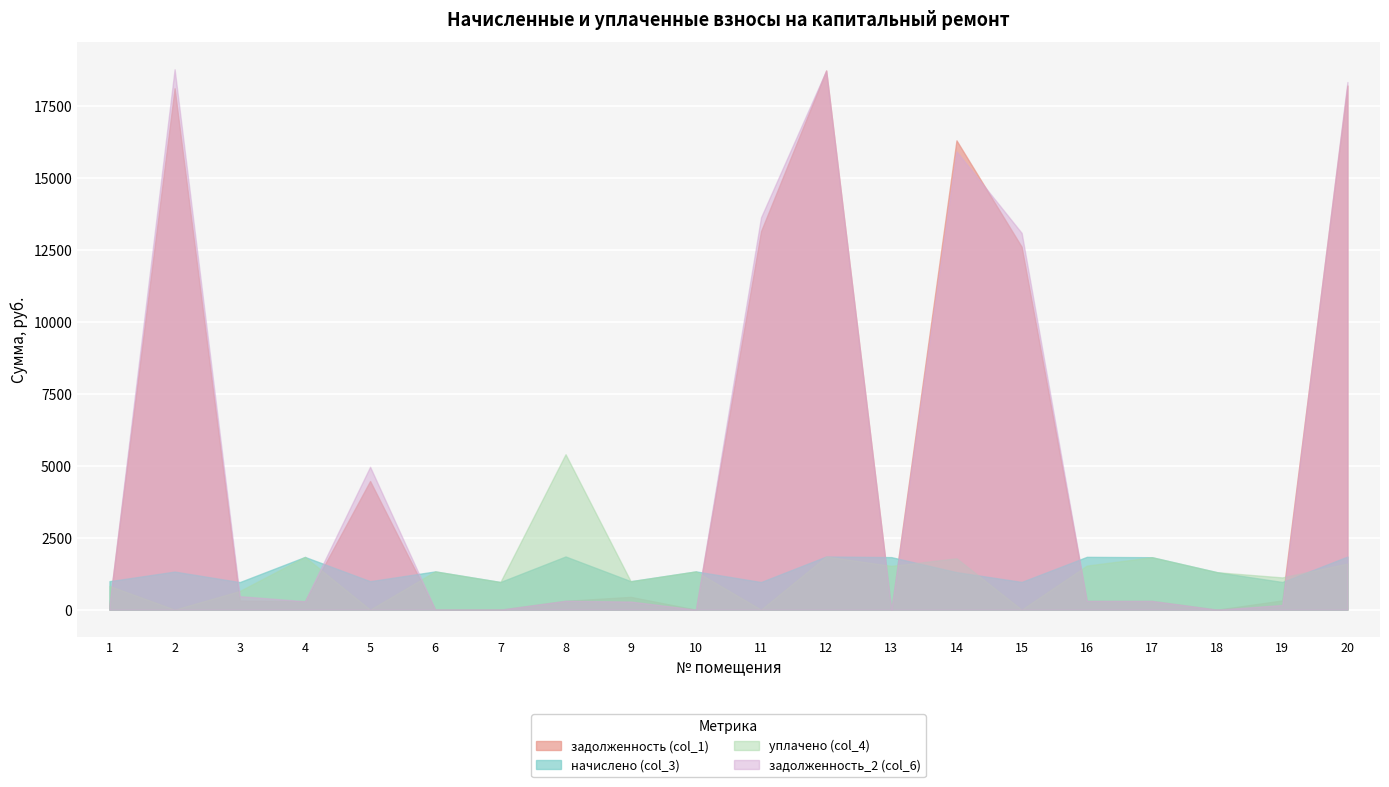

Read the задолженность (col_1) value at 12.

18740.6